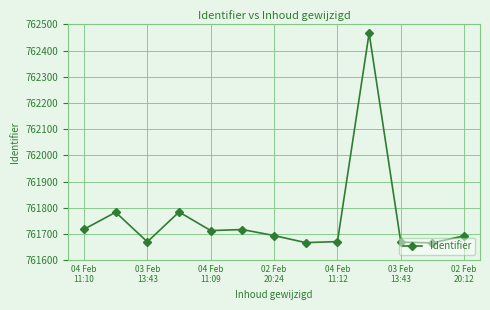

True or false: the data has more than 0 interior local peaks.

True